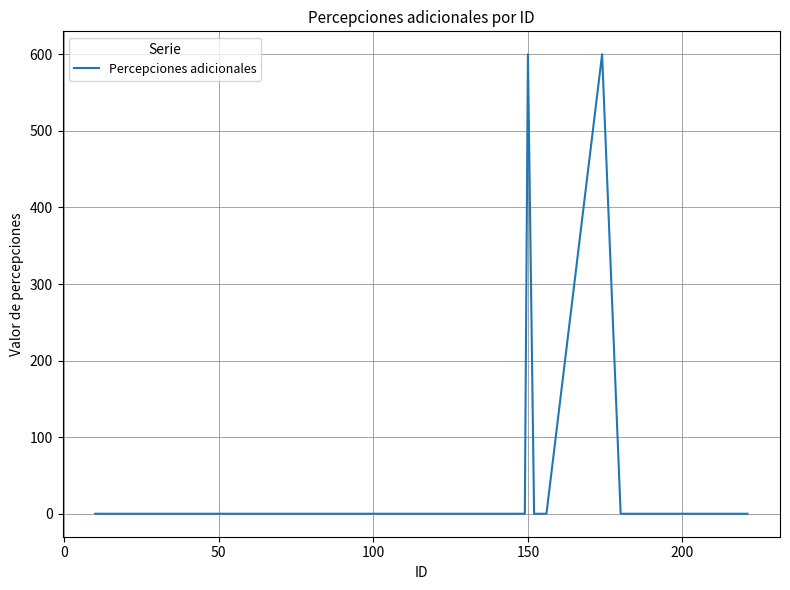

What is the maximum value shown in the chart?

600